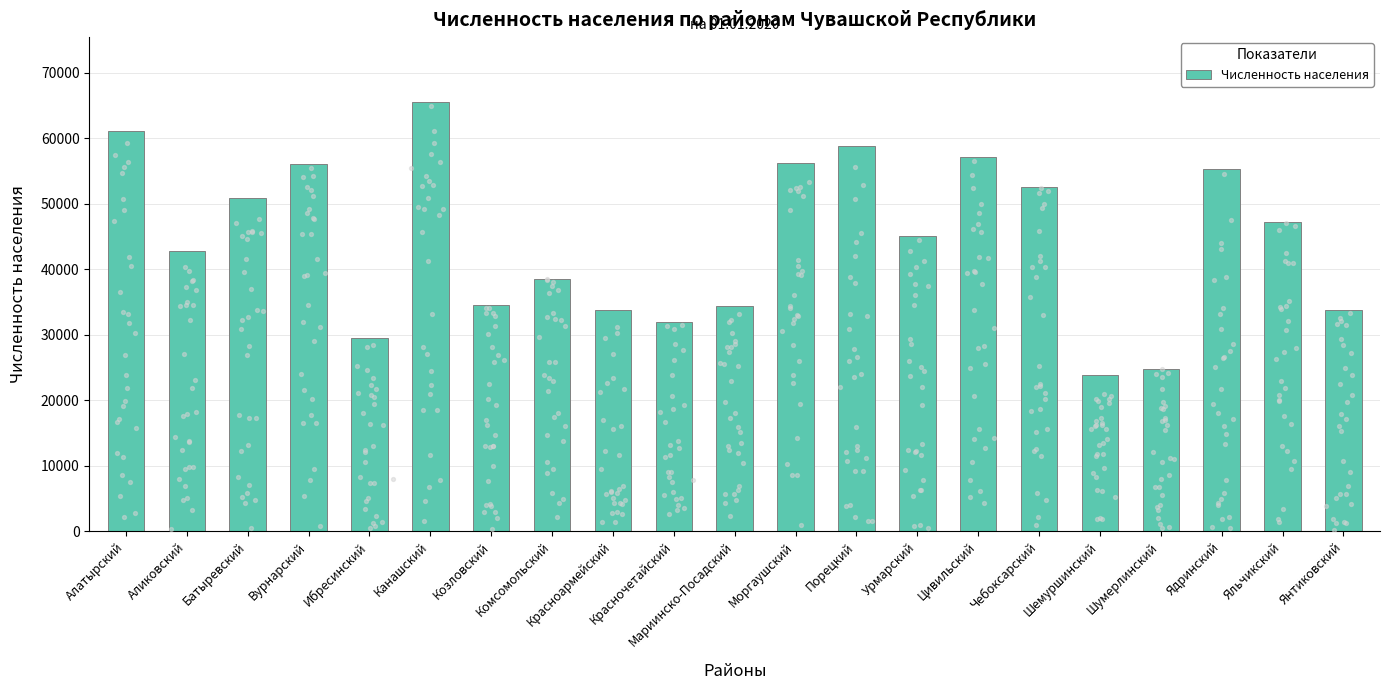

What is the change in value from Красночетайский to Шемуршинский?

-8115